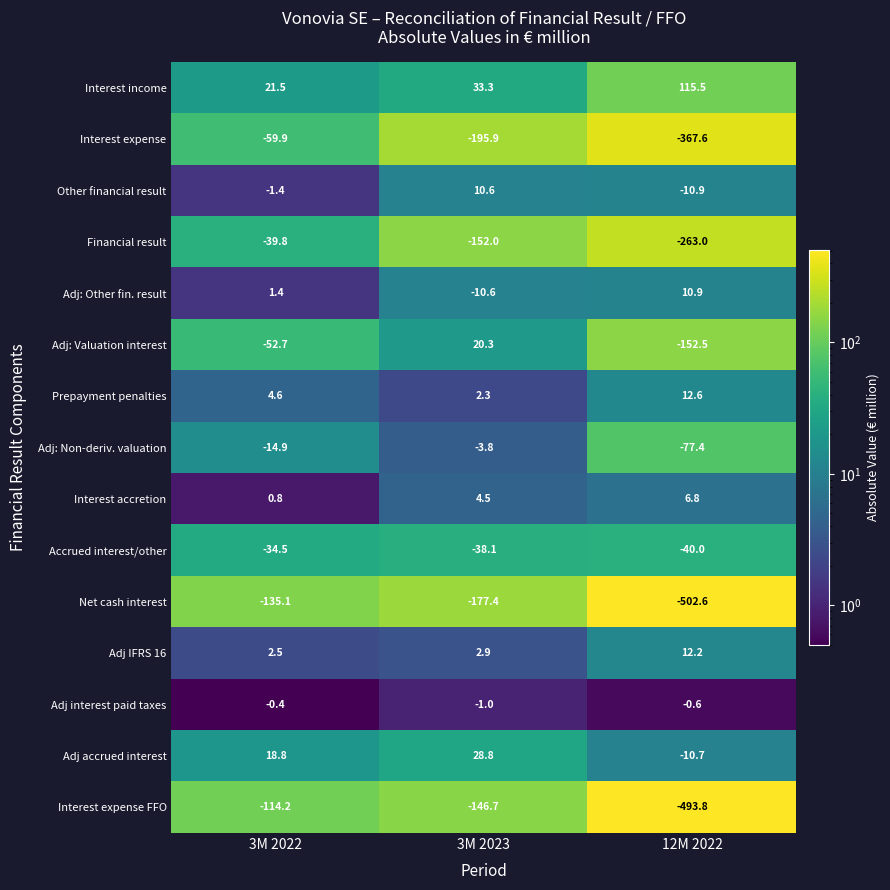

What is the difference between the highest and lowest values at 12M 2022?

618.1